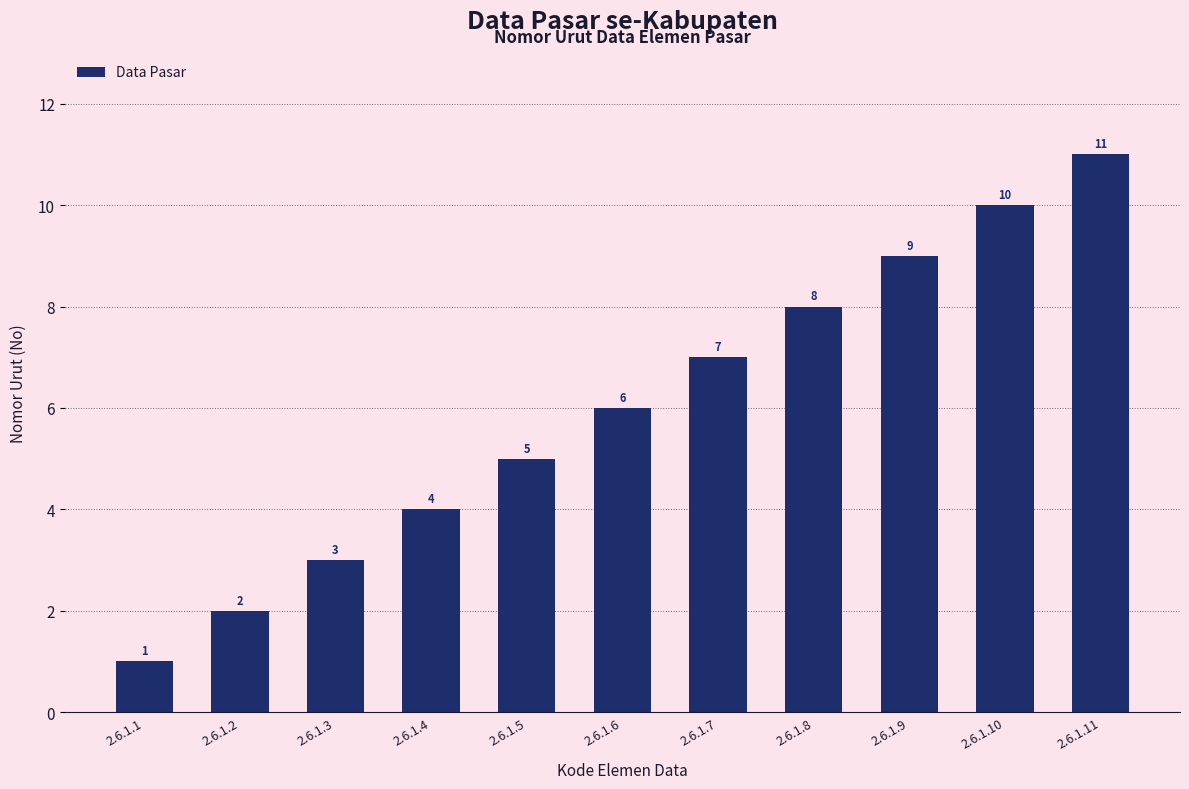

Count the number of data series in this chart.

1